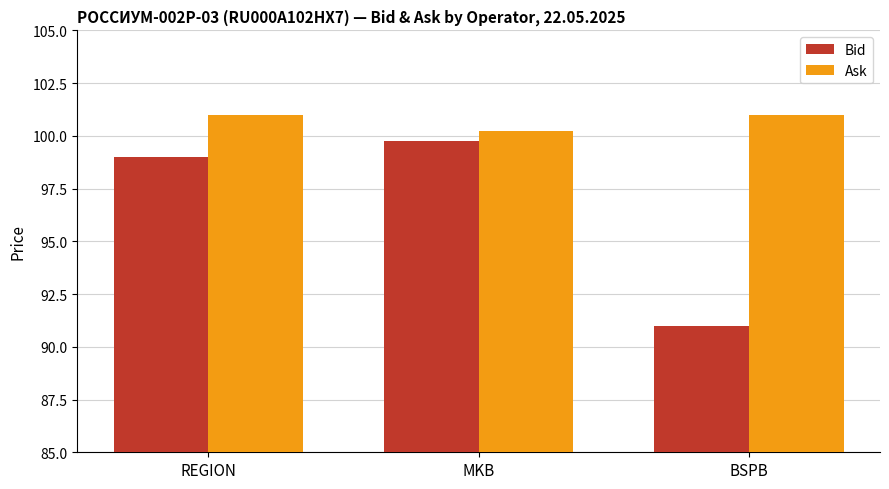

Which series has the largest range (max minus min)?

Bid